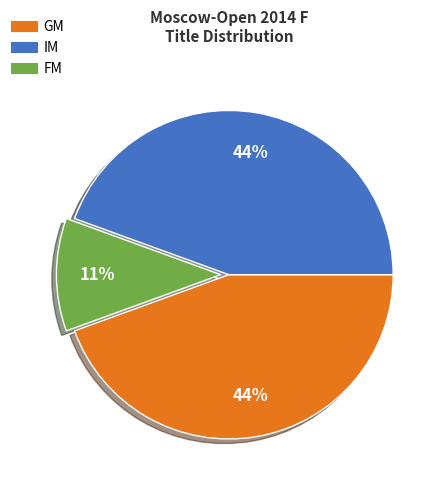

What is the smallest slice in the pie chart?

FM